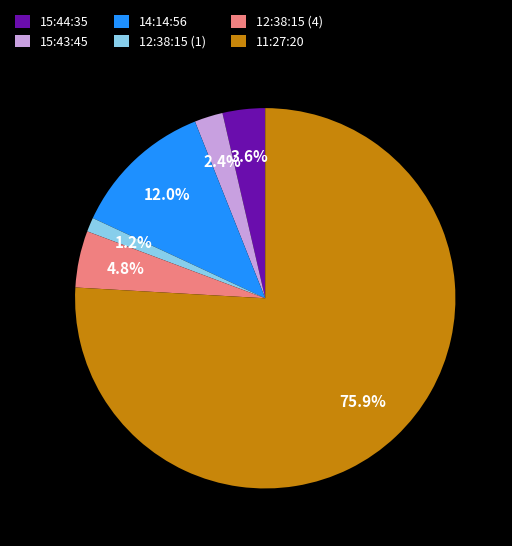

How many segments does this pie chart have?

6